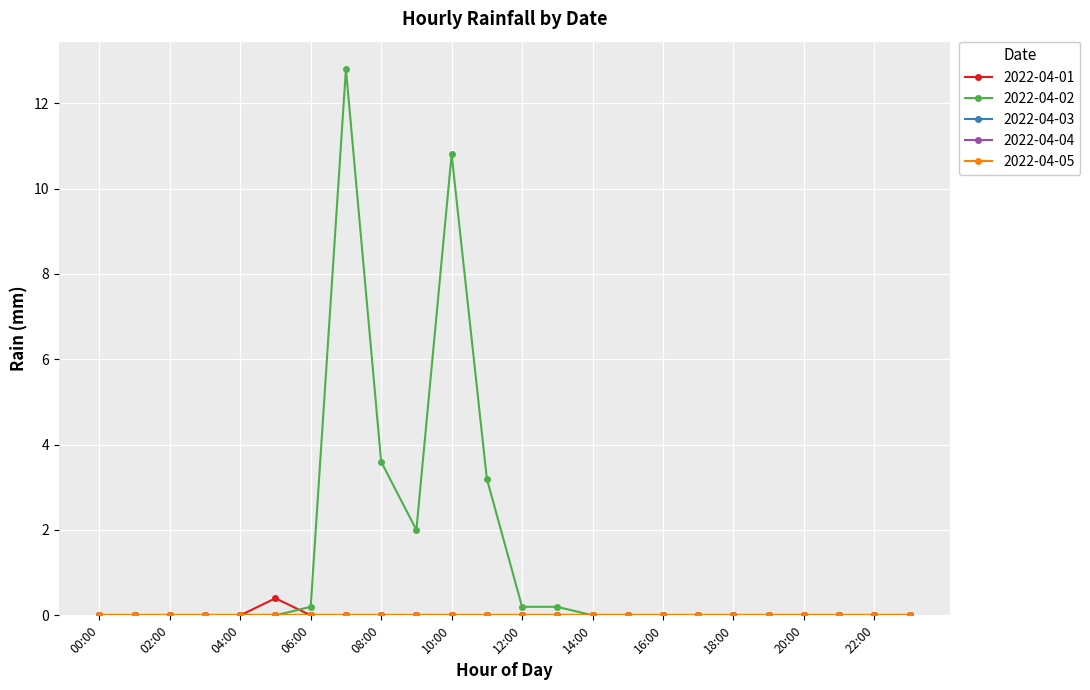

True or false: 2022-04-03 has more than 0 points higher than both neighbors.

False